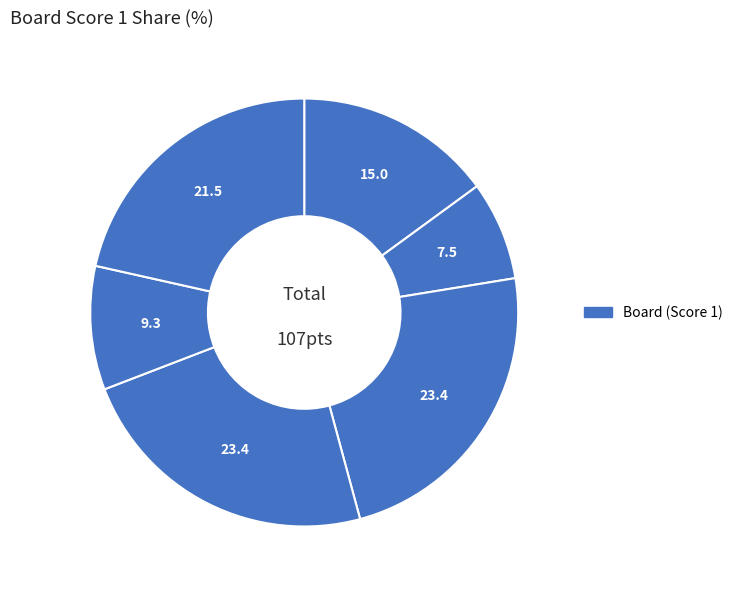

How many slices are in this pie chart?

6